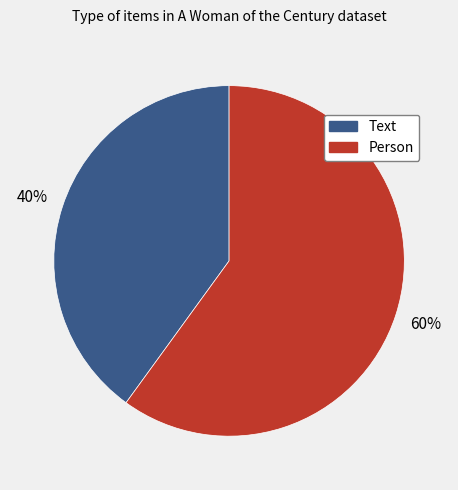

Is there a majority slice in this chart?

Yes